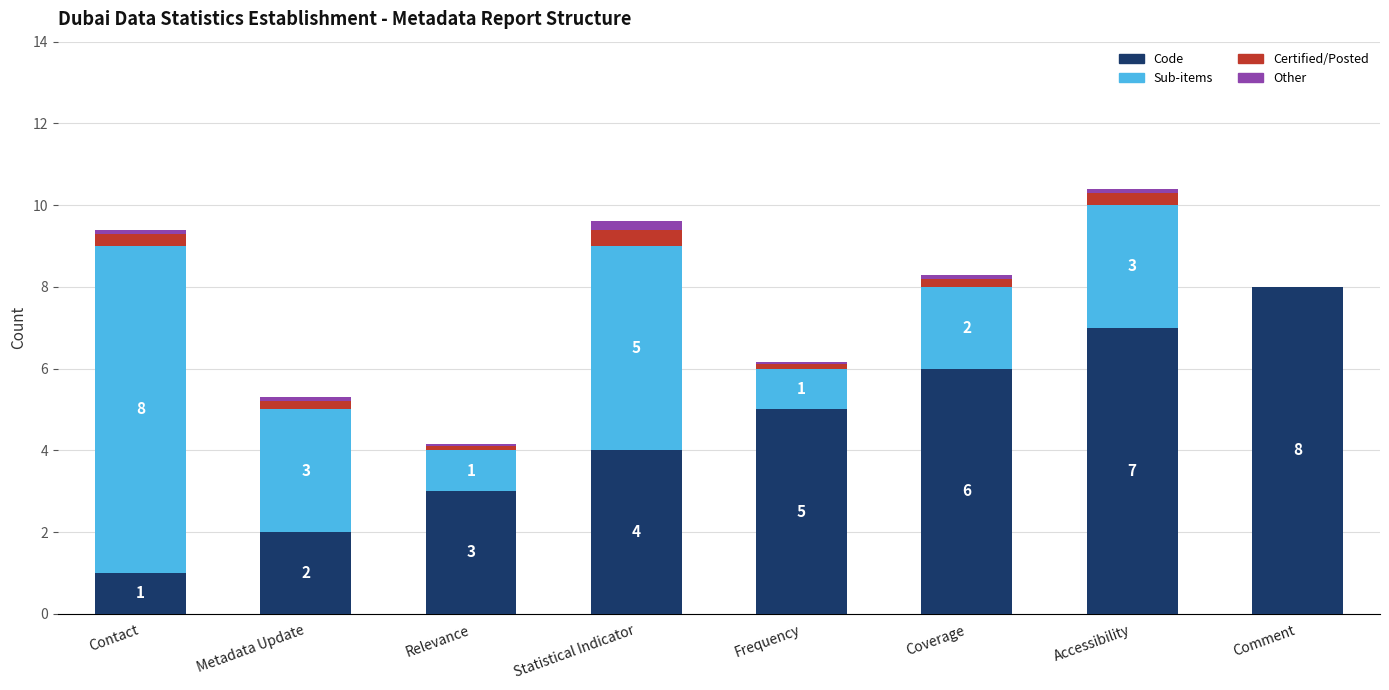

What is the total value across all series at Comment?

8.0